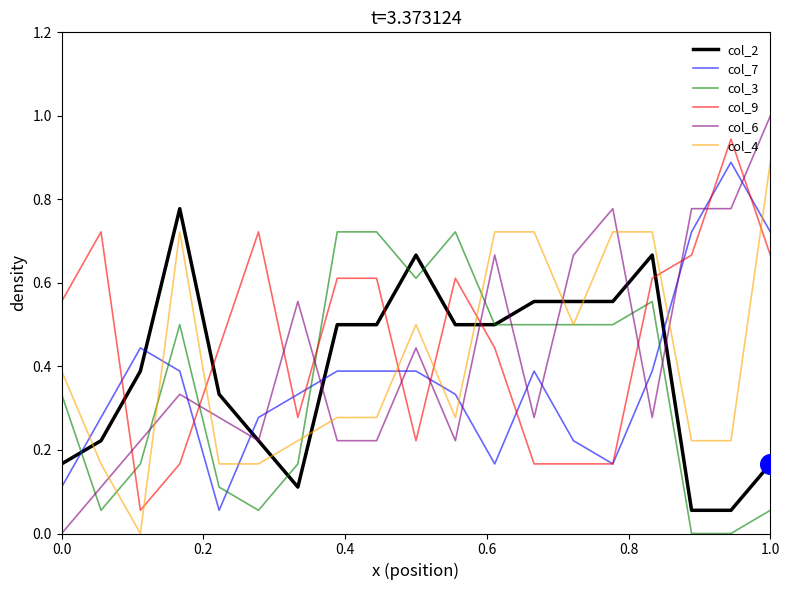

Which series has the widest spread of values?

col_6